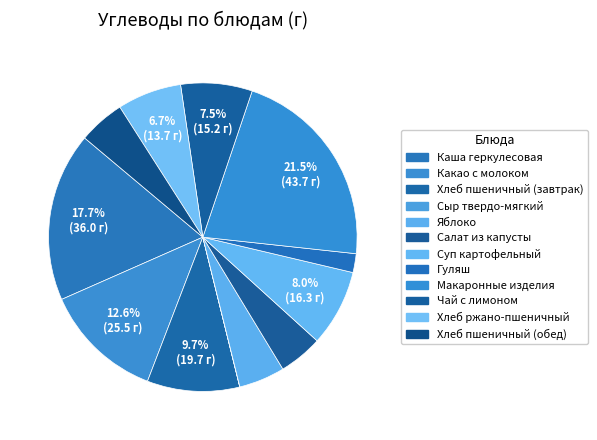

What is the change in value from Каша геркулесовая to Яблоко?

-26.2